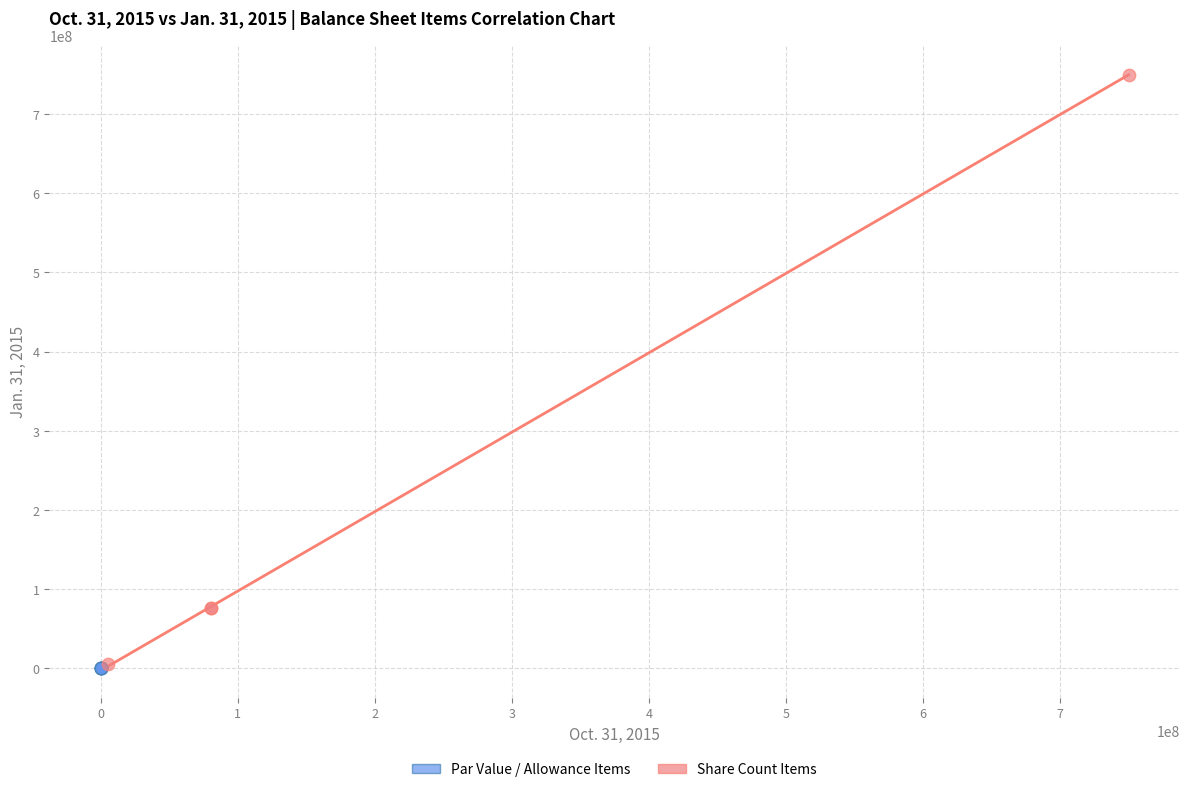

Which series reaches the maximum Y coordinate?

Share Count Items